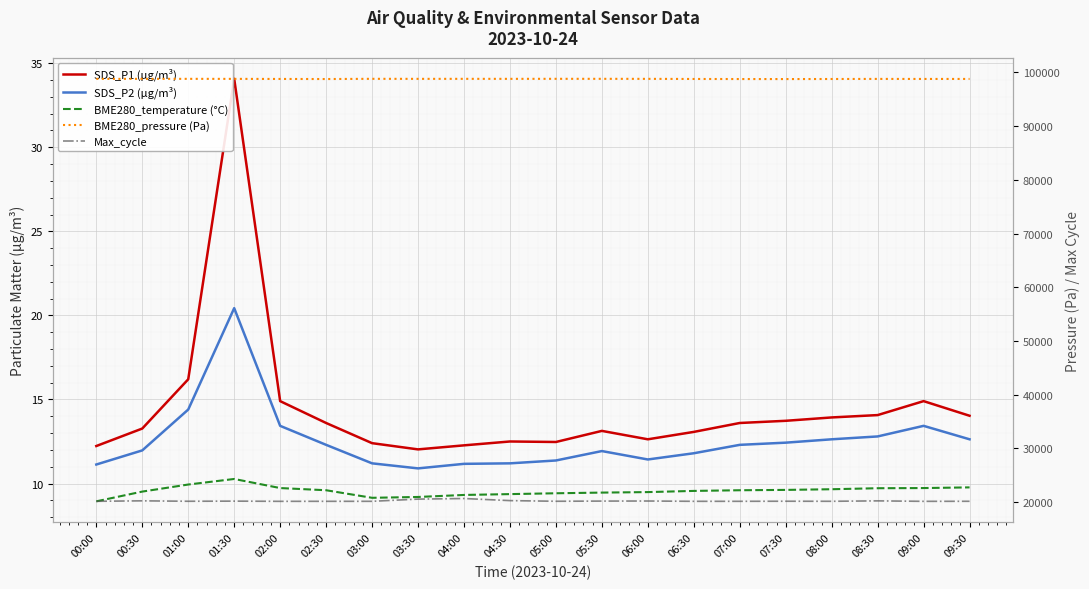

List the labels in order of BME280_pressure (Pa) value, largest first.

05:00, 03:00, 05:30, 04:00, 01:00, 04:30, 03:30, 06:00, 01:30, 00:30, 00:00, 08:30, 09:30, 02:00, 09:00, 06:30, 08:00, 02:30, 07:00, 07:30